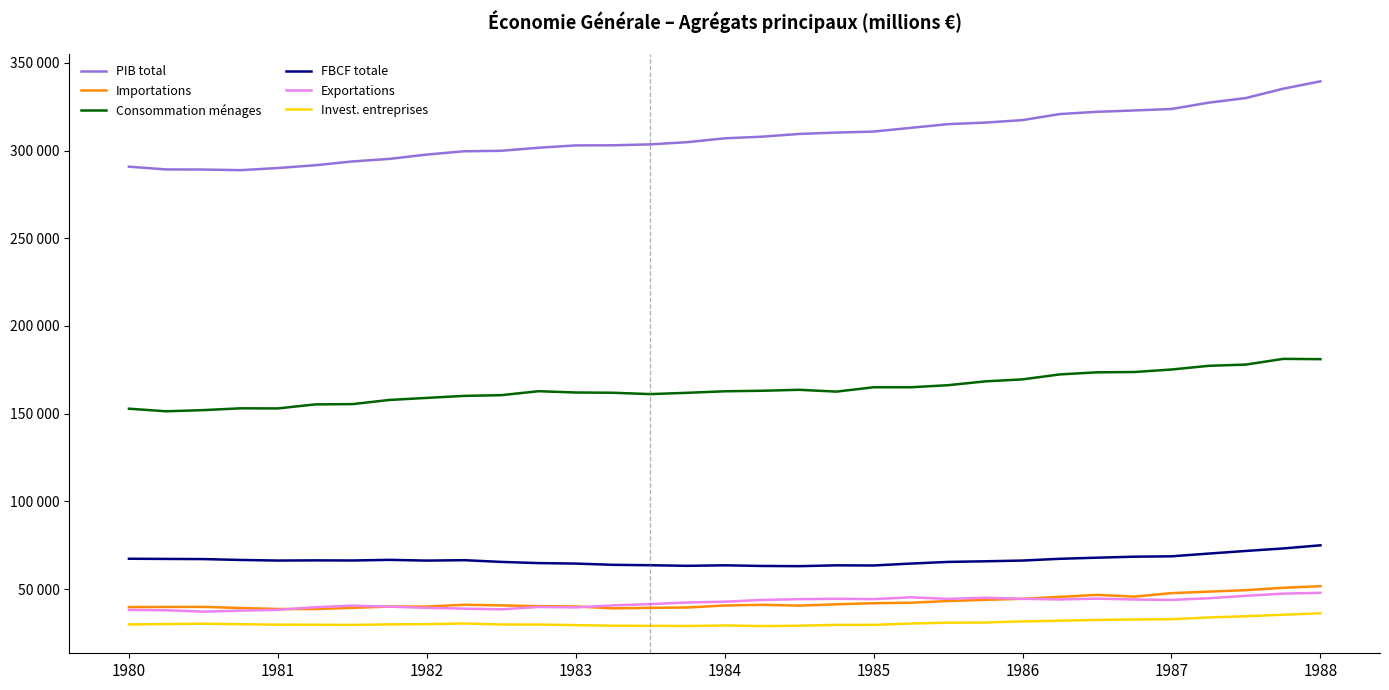

What are all the series names shown in the legend?

PIB total, Importations, Consommation ménages, FBCF totale, Exportations, Invest. entreprises